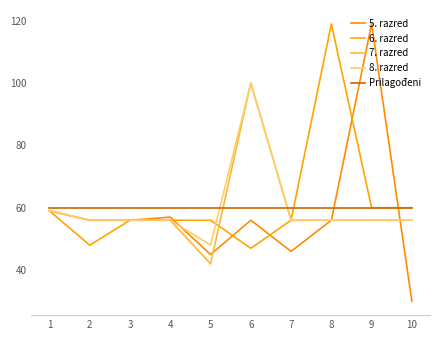

What is the lowest value of the 8. razred series?

48